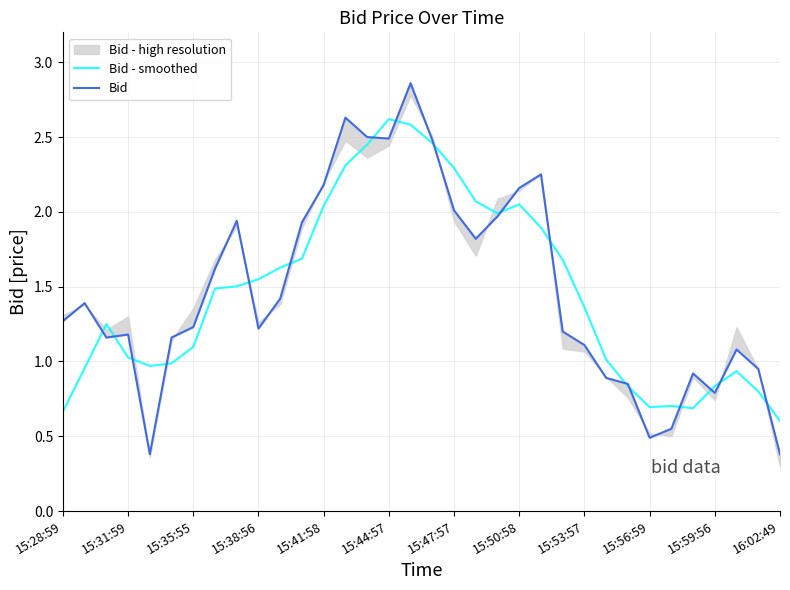

At which category is the sum across all series the highest?

16